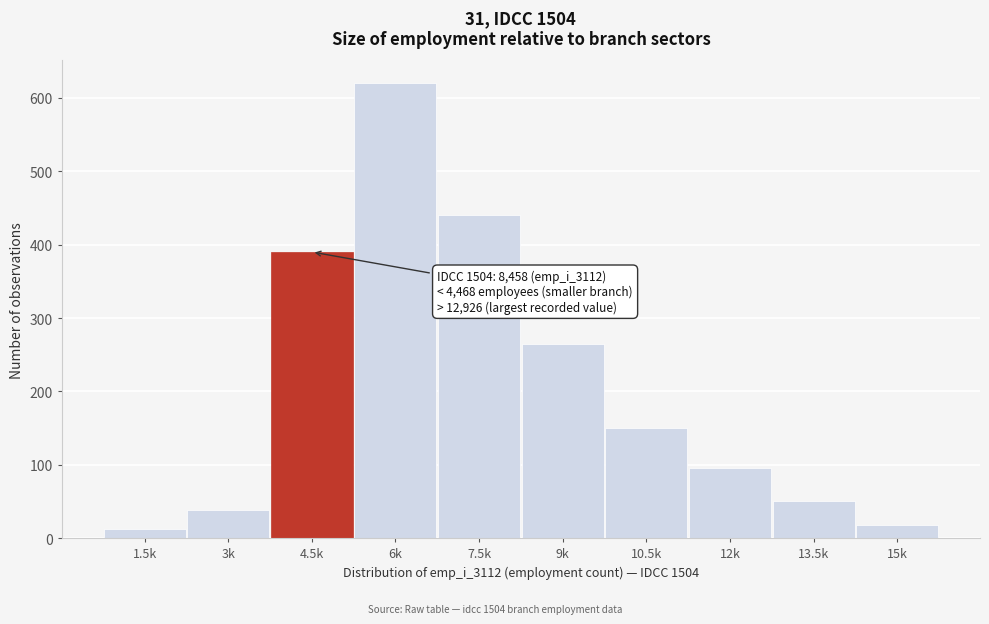

Reading left to right, list all the values displayed in this chart.

1.5k=12	3k=38	4.5k=390	6k=620	7.5k=440	9k=265	10.5k=150	12k=95	13.5k=50	15k=18